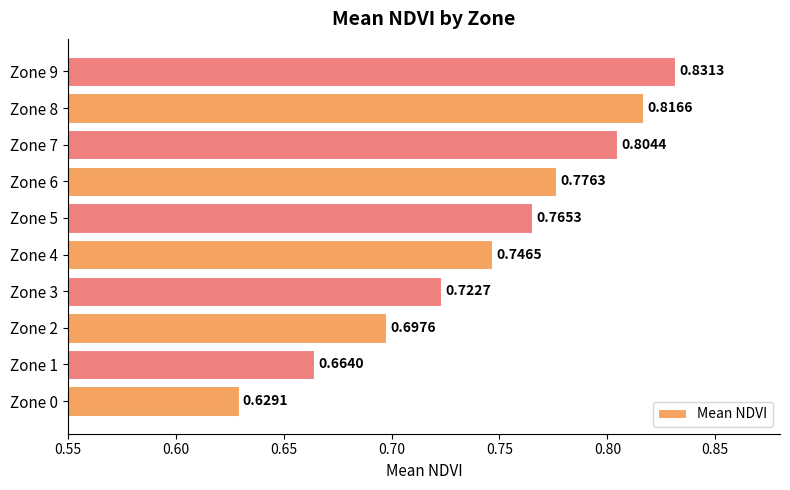

Rank the categories by value from highest to lowest.

Zone 9, Zone 8, Zone 7, Zone 6, Zone 5, Zone 4, Zone 3, Zone 2, Zone 1, Zone 0